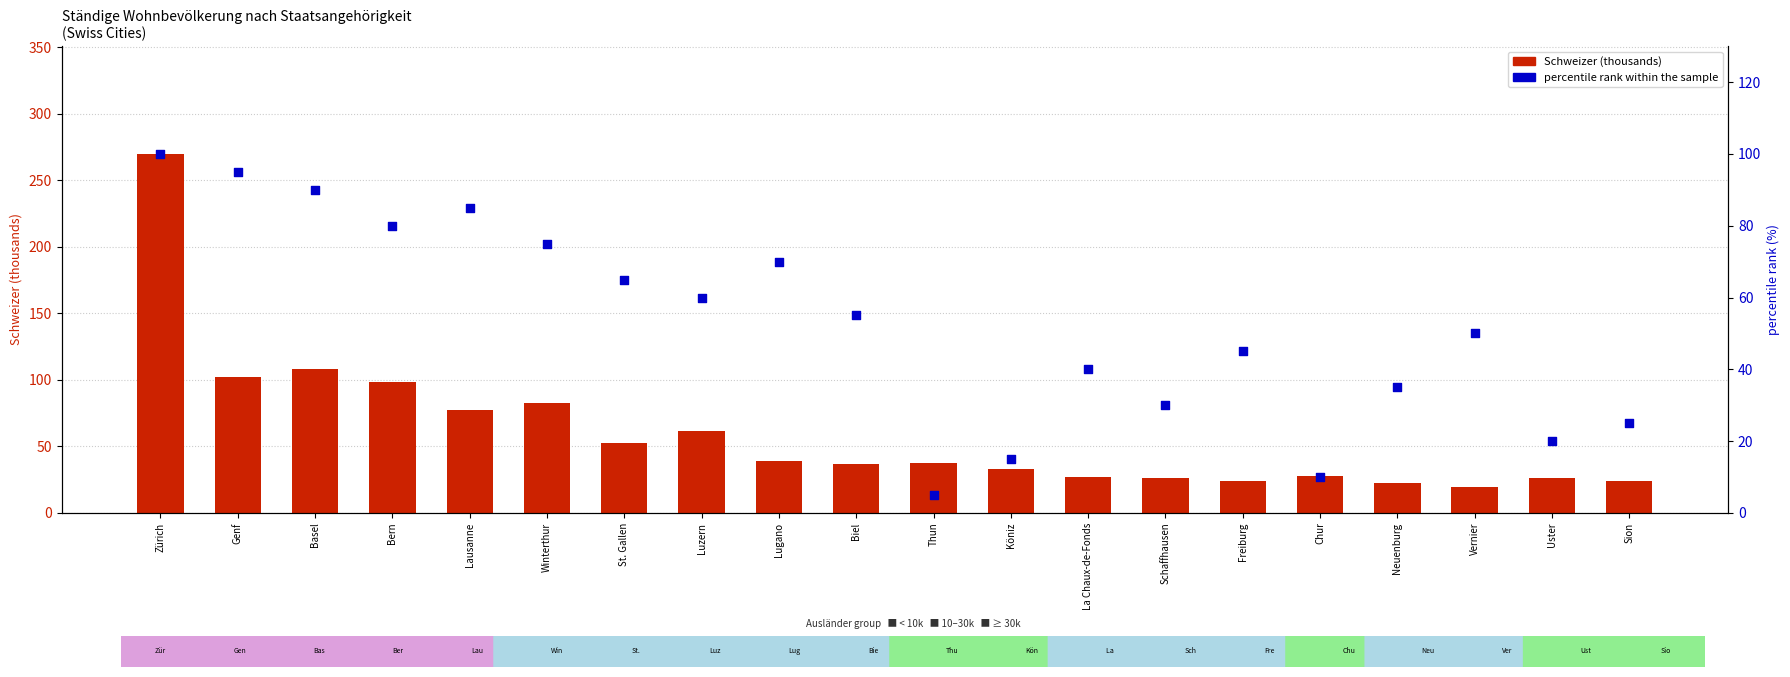

Which series has the widest spread of Y values?

Schweizer (thousands)